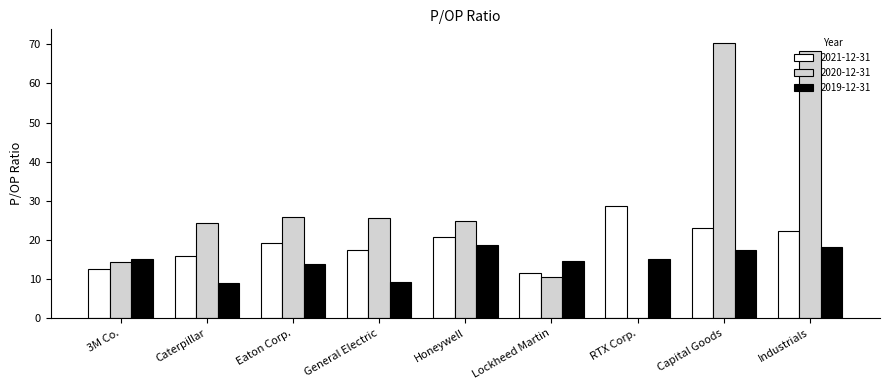

What is the sum of all 2021-12-31 values?

171.6